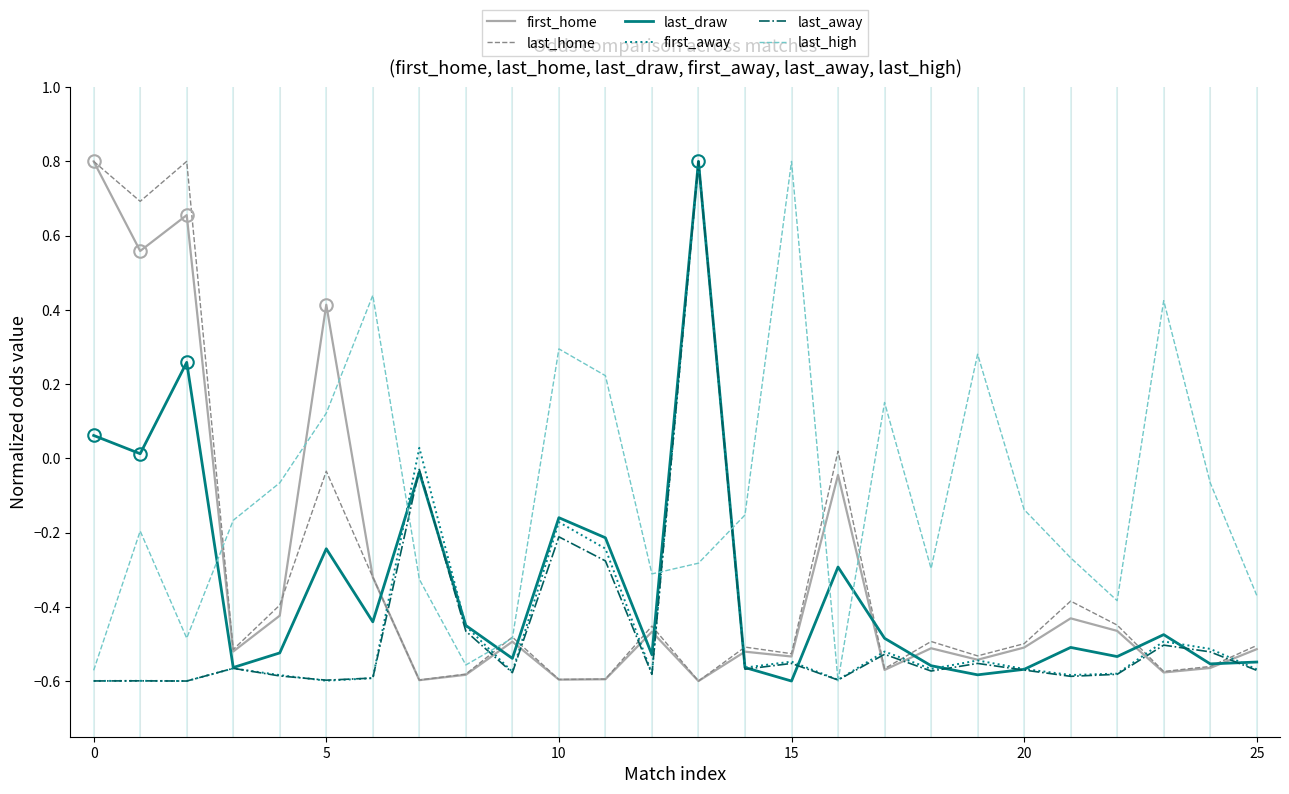

What is the maximum value shown in the chart?

0.8